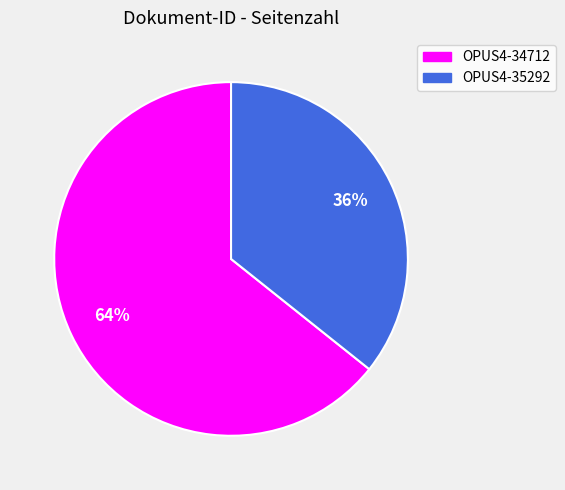

Which has a higher value, OPUS4-34712 or OPUS4-35292?

OPUS4-34712